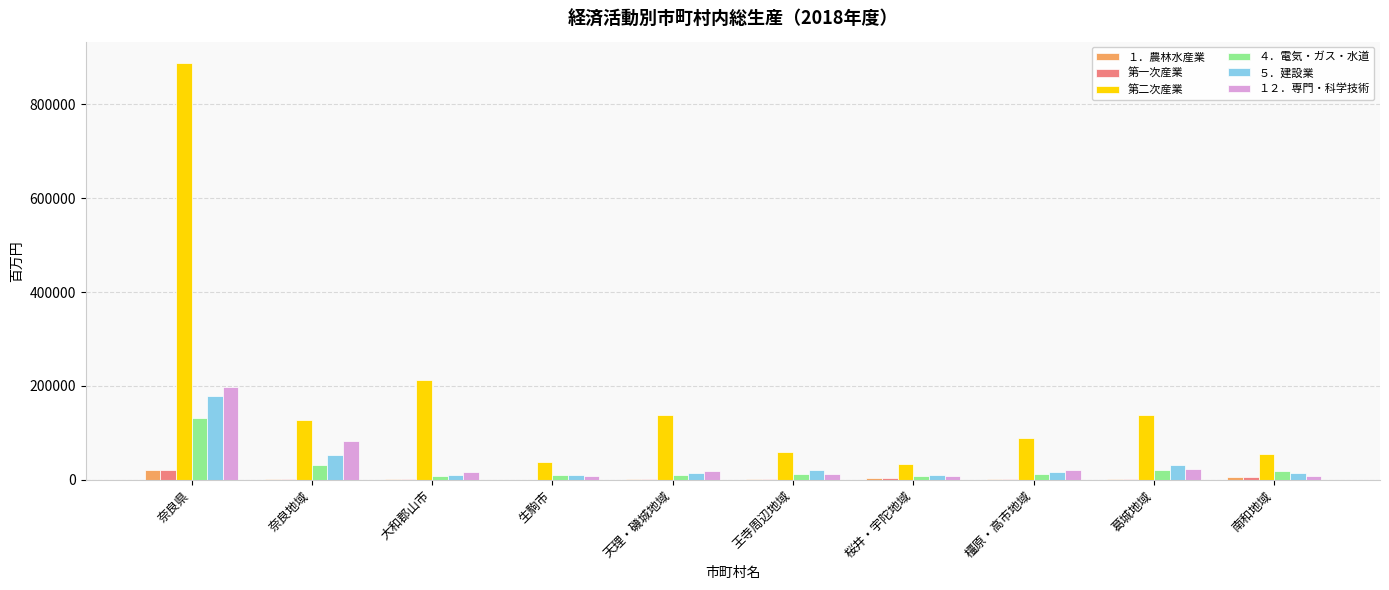

Which series changed the most between 奈良県 and 橿原・高市地域?

第二次産業